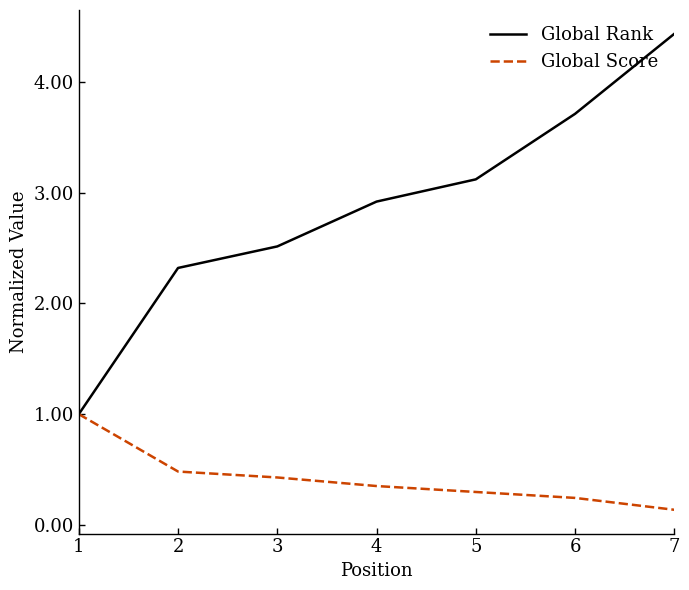

Which series has the largest total across all categories?

Global Rank